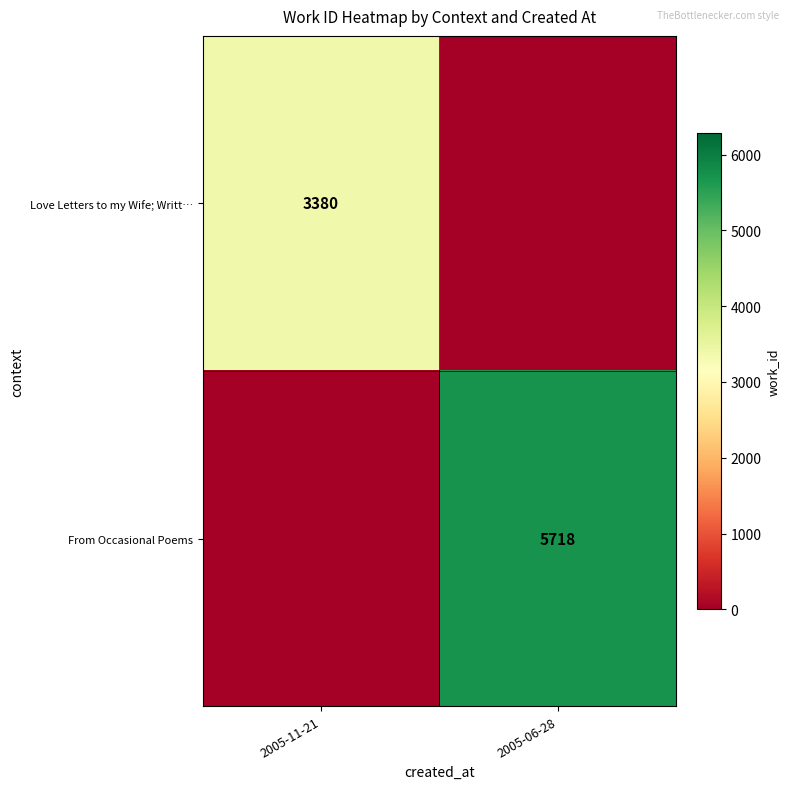

At how many categories does at least one series exceed 5195?

1